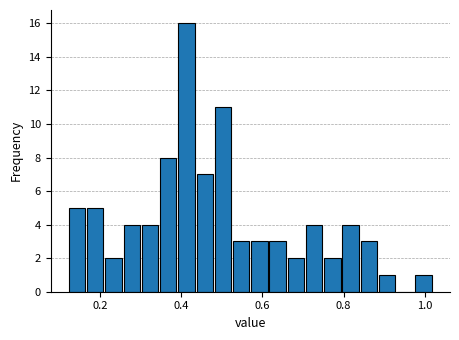

Around what value on the x-axis is the tallest bar? Give the approximate position of its centre, as read against the axis.

0.42